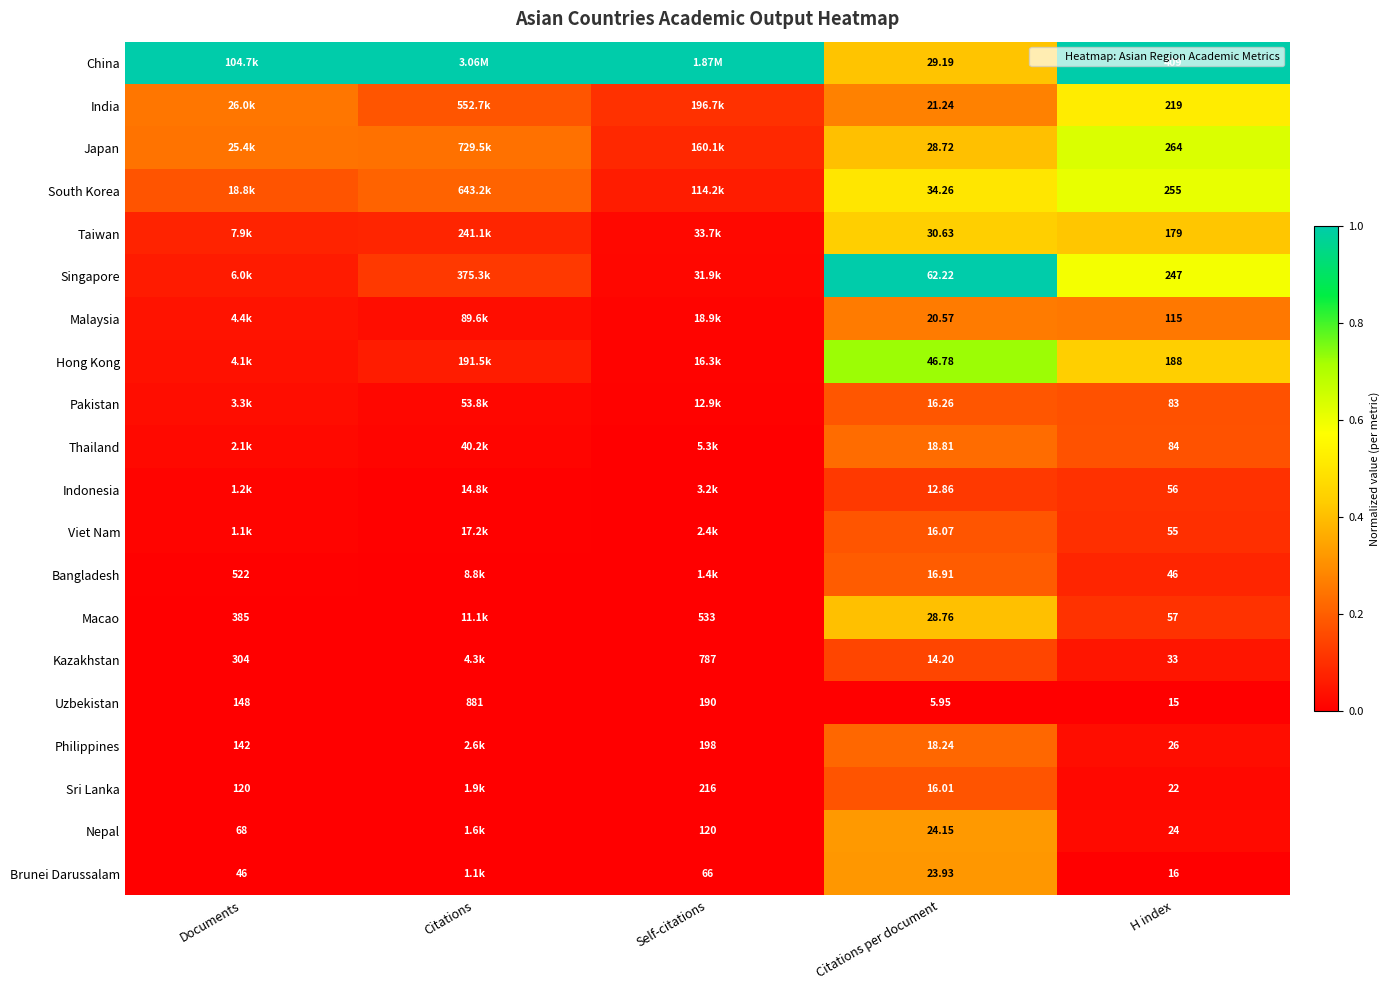

How many series are shown in this chart?

20